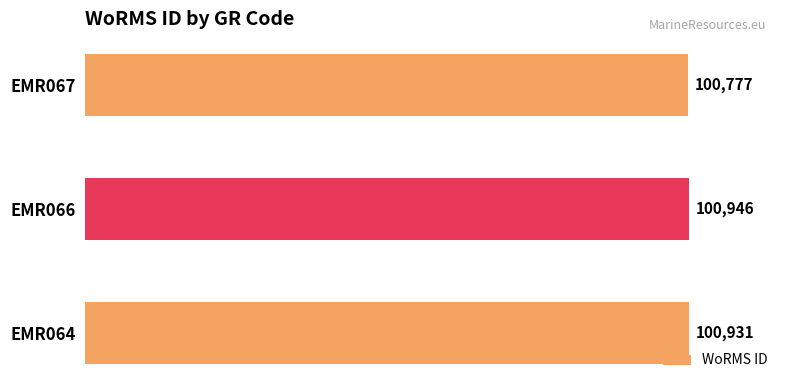

List the labels in order of value, smallest first.

EMR067, EMR064, EMR066